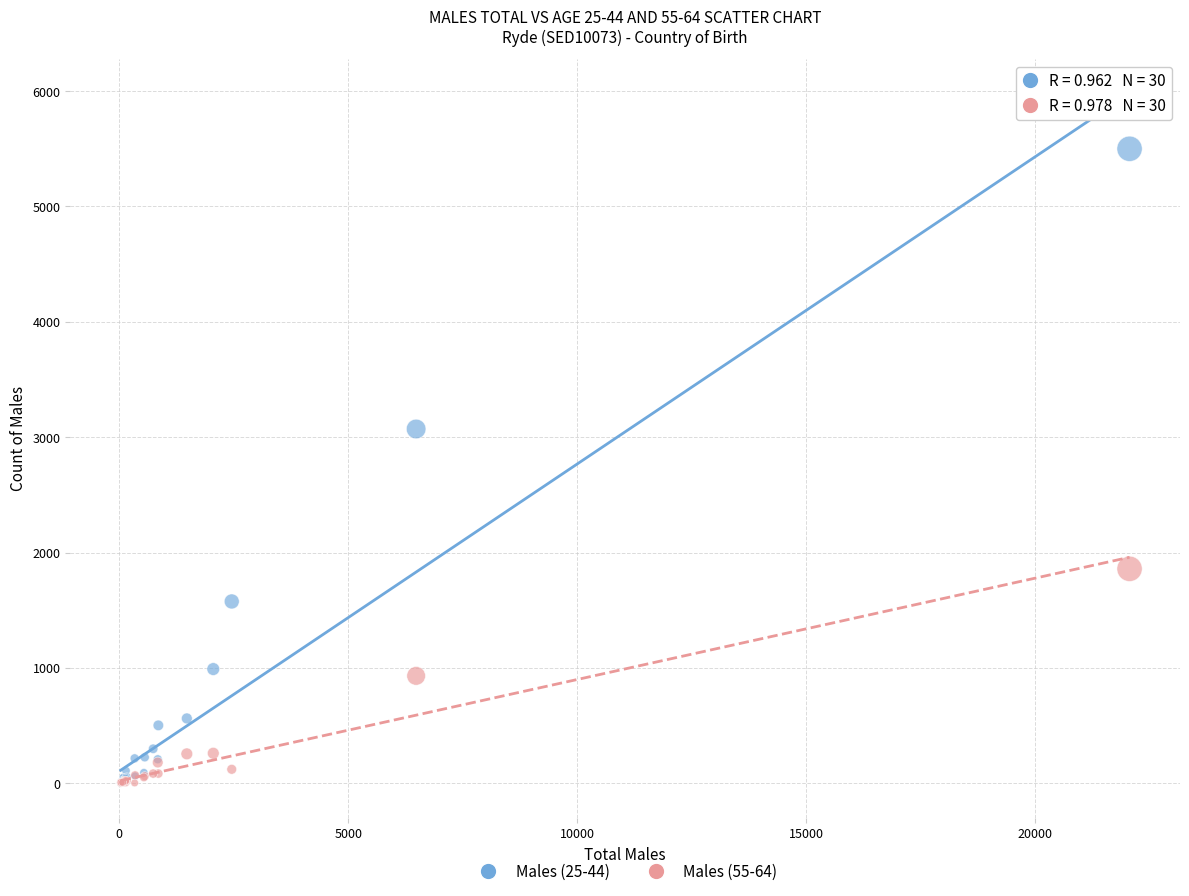

What are all the series names shown in the legend?

Males (25-44), Males (55-64)